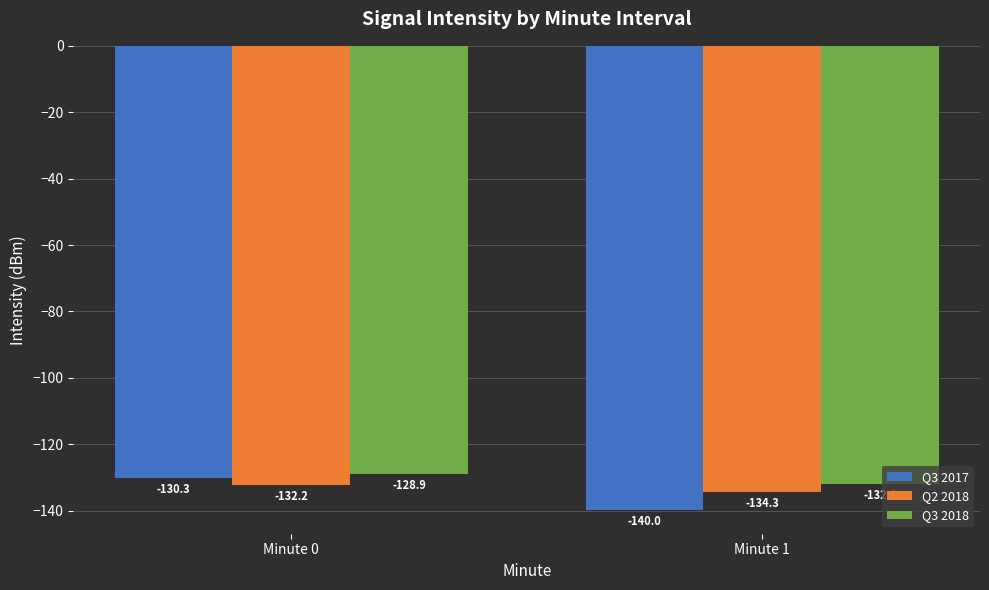

At which category does the chart reach its minimum across all series?

Minute 1